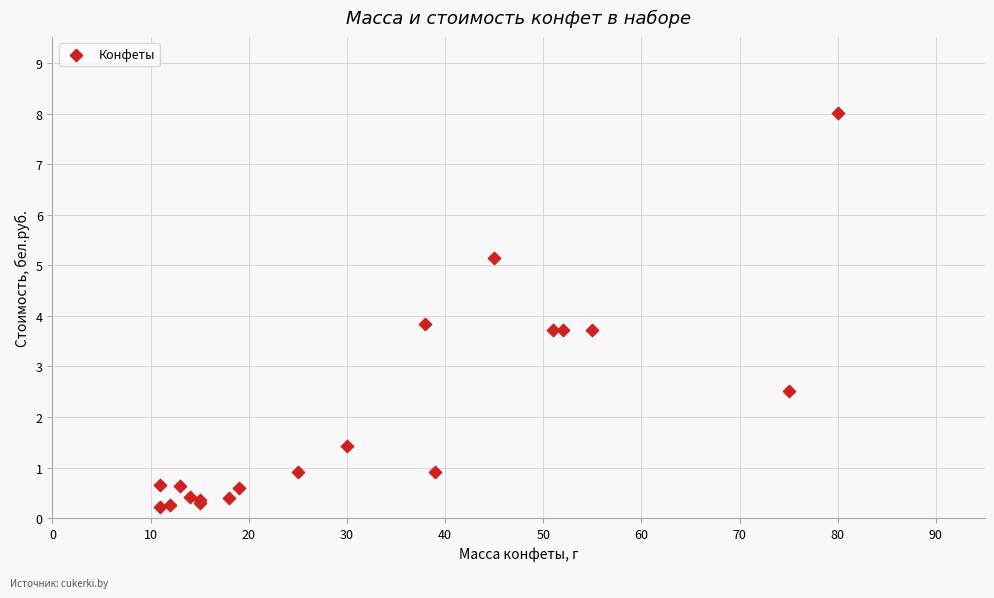

What Y value in the scatter plot is closest to 4?

3.8